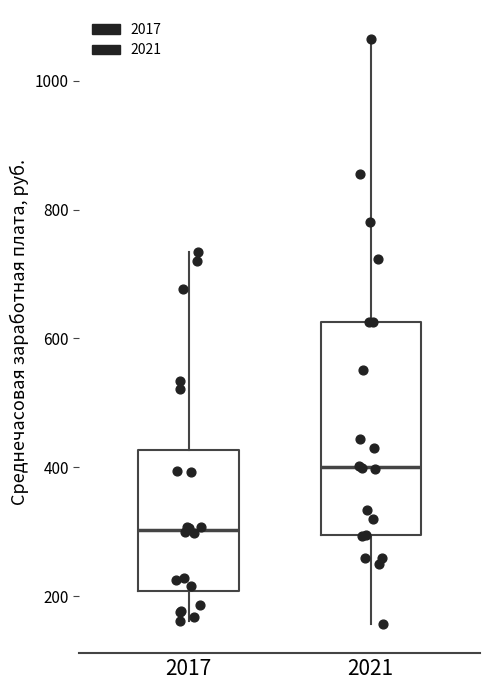

Where is the lower edge of the box at x = 2017 on the y-axis? The values are not printed on the chart, so give them approximately, as read against the axis.

200